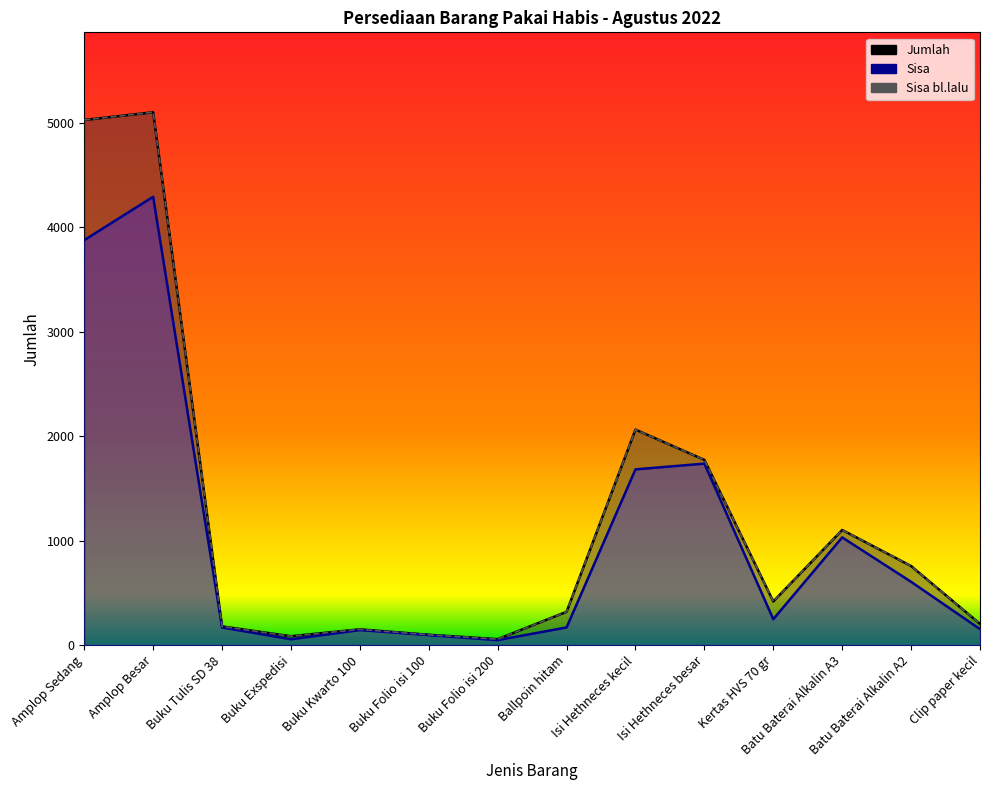

In Jumlah, how many points are higher than both neighbors (excluding endpoints)?

4